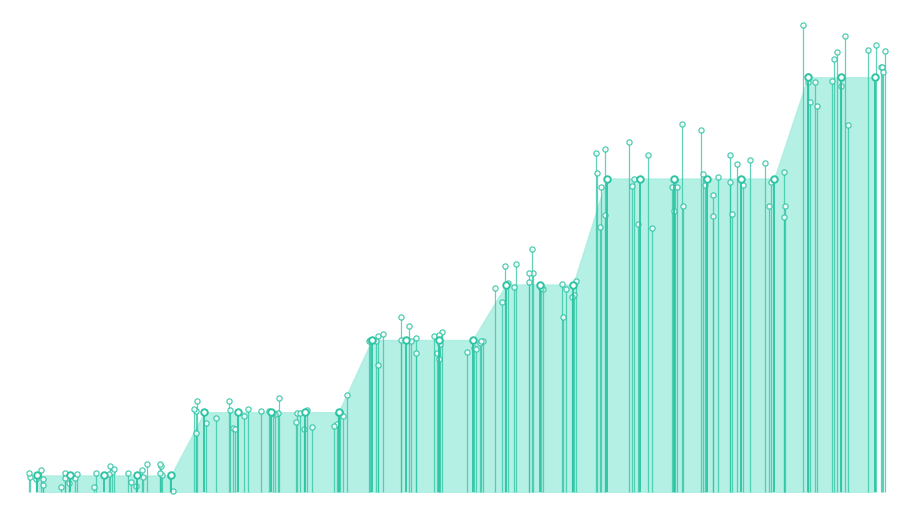

What is the ratio of the value at 2020-04-01 to the value at 2021-10-01?

0.6